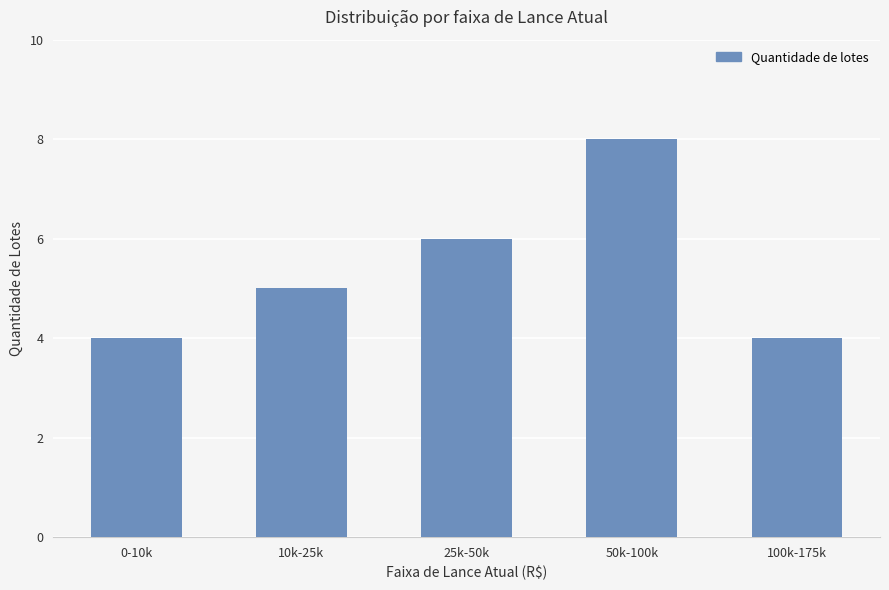

Between 25k-50k and 10k-25k, which is larger?

25k-50k